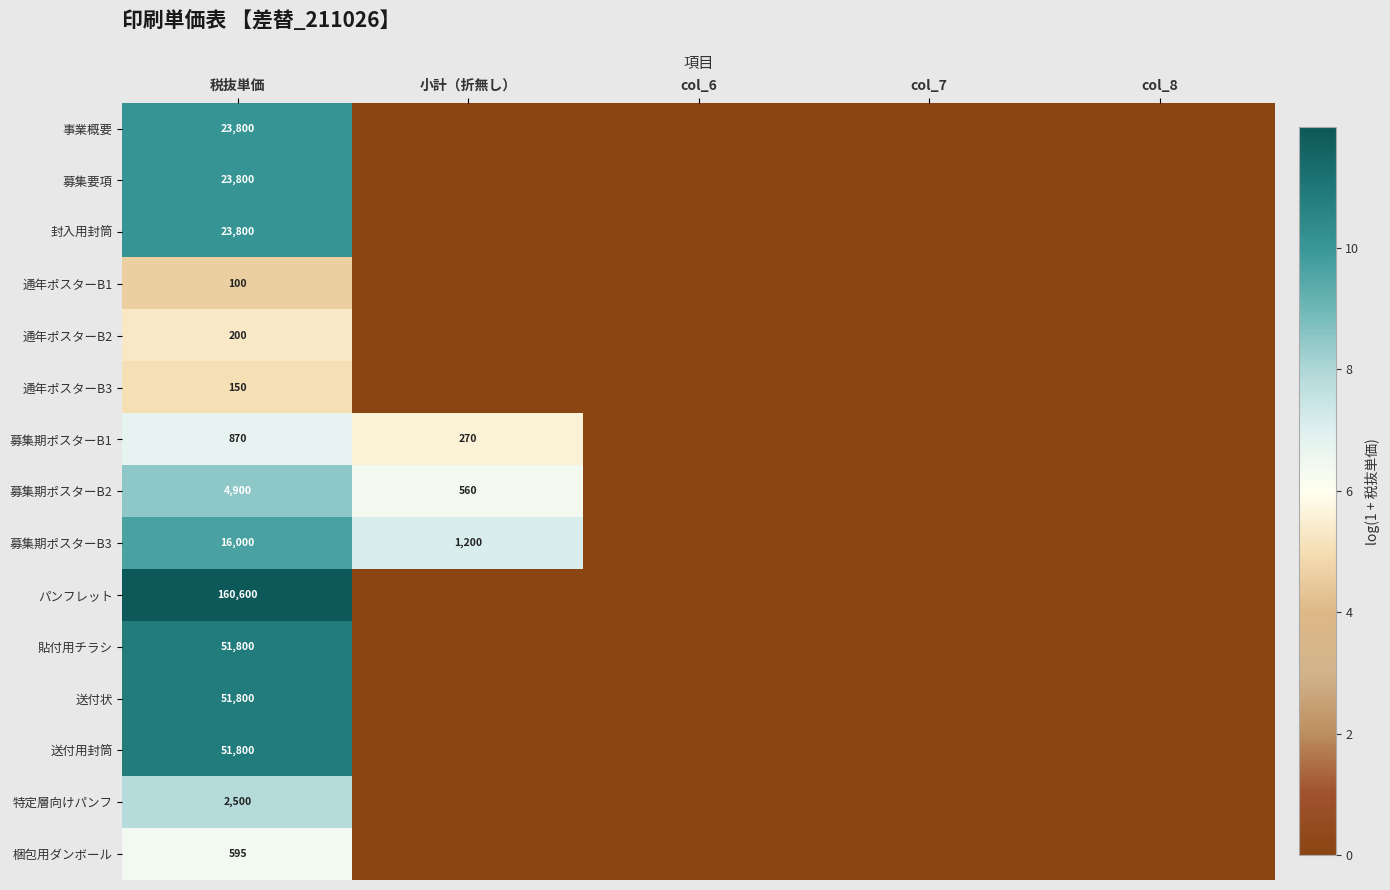

Between 小計（折無し） and col_7, which is larger?

小計（折無し）